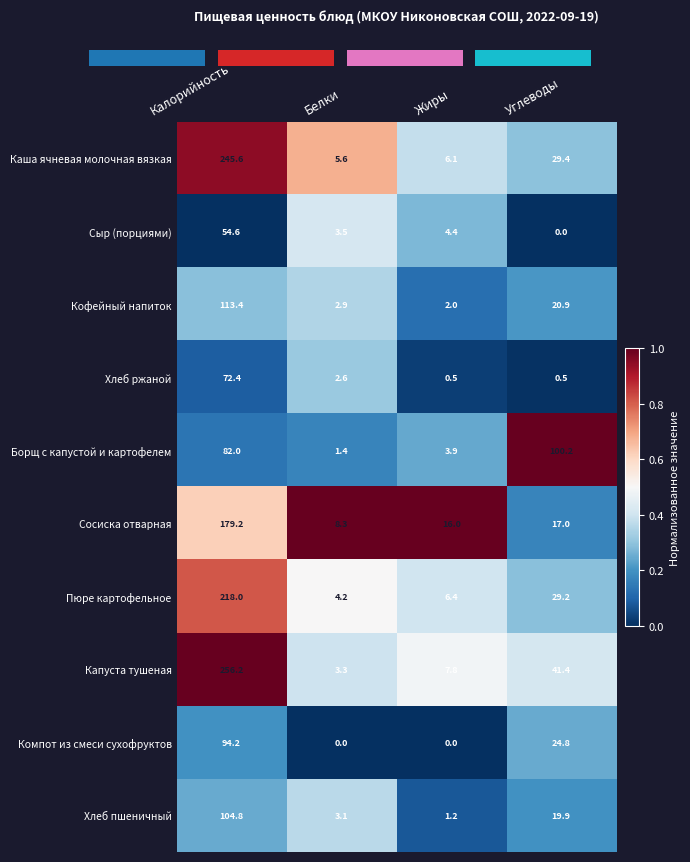

Reading left to right, extract all data points from this chart.

Каша ячневая молочная вязкая: Калорийность=245.6	Белки=5.6	Жиры=6.1	Углеводы=29.4
Сыр (порциями): Калорийность=54.6	Белки=3.5	Жиры=4.4	Углеводы=0.0
Кофейный напиток: Калорийность=113.4	Белки=2.9	Жиры=2.0	Углеводы=20.9
Хлеб ржаной: Калорийность=72.4	Белки=2.6	Жиры=0.5	Углеводы=0.5
Борщ с капустой и картофелем: Калорийность=82.0	Белки=1.4	Жиры=3.9	Углеводы=100.2
Сосиска отварная: Калорийность=179.2	Белки=8.3	Жиры=16.0	Углеводы=17.0
Пюре картофельное: Калорийность=218.0	Белки=4.2	Жиры=6.4	Углеводы=29.2
Капуста тушеная: Калорийность=256.2	Белки=3.3	Жиры=7.8	Углеводы=41.4
Компот из смеси сухофруктов: Калорийность=94.2	Белки=0.0	Жиры=0.0	Углеводы=24.8
Хлеб пшеничный: Калорийность=104.8	Белки=3.1	Жиры=1.2	Углеводы=19.9